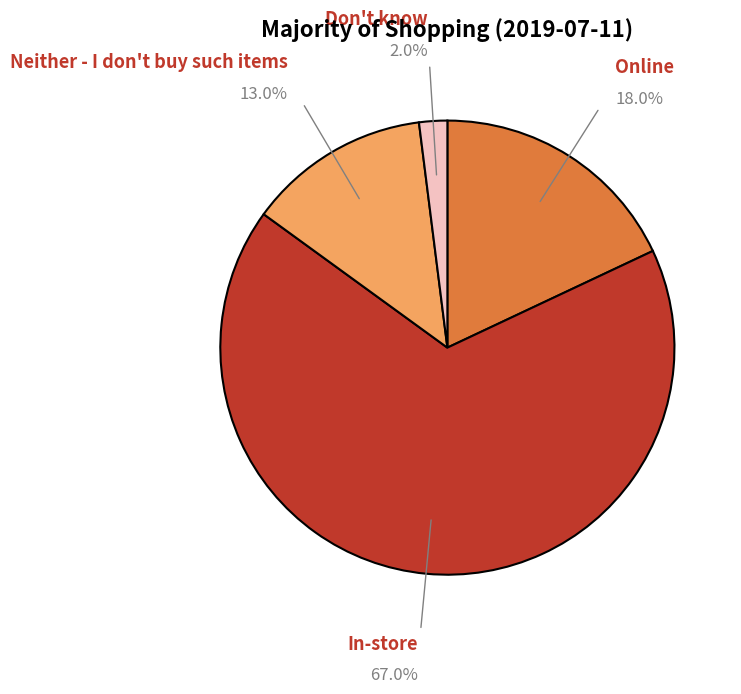

Rank the categories by value from lowest to highest.

Don't know, Neither - I don't buy such items, Online, In-store